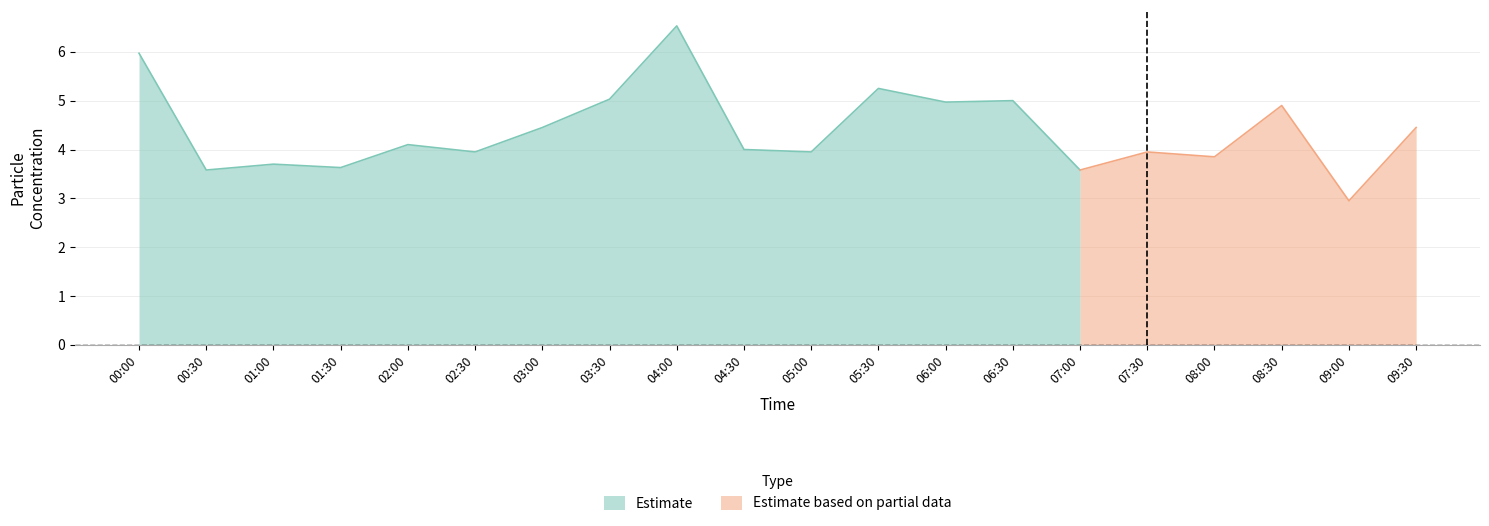

The Estimate series shows 3.6 at 00:30. True or false?

True